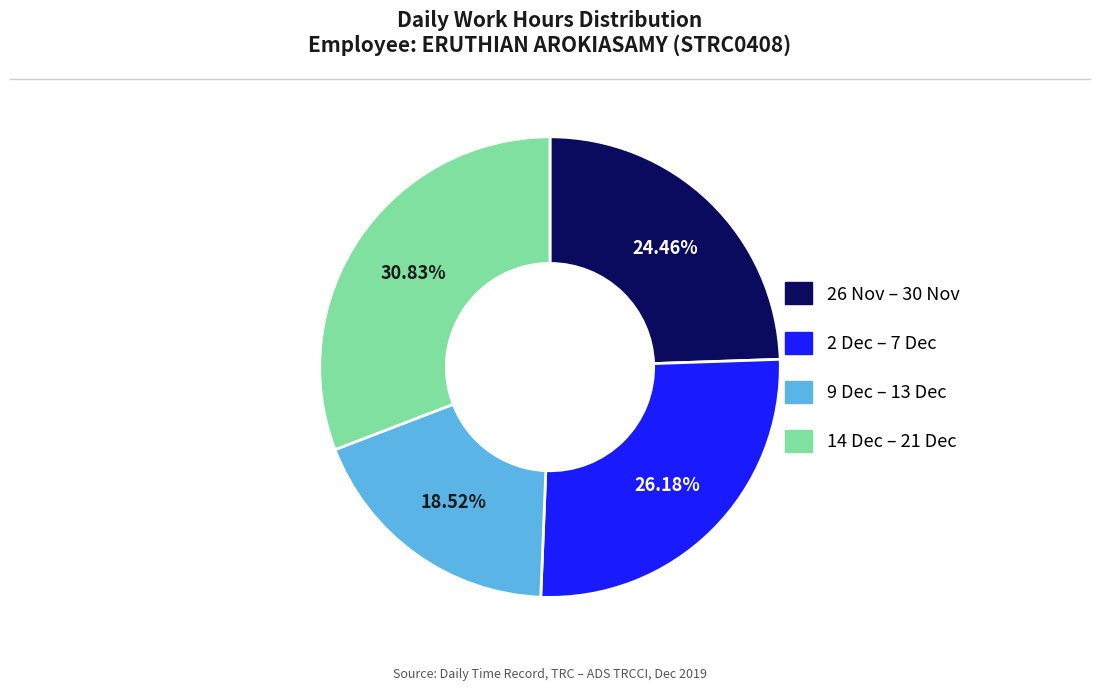

Does any single category account for the majority?

No